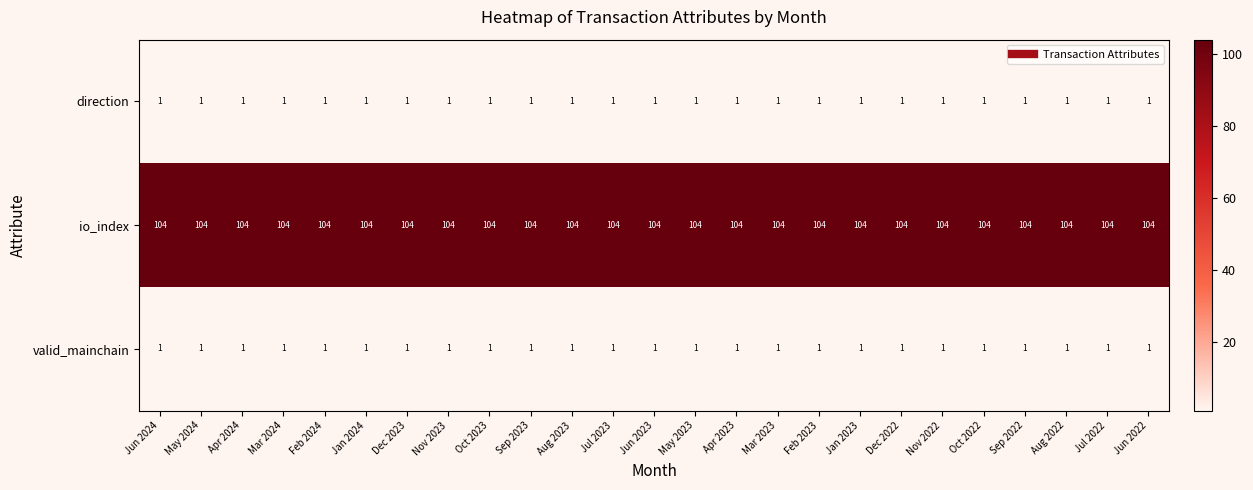

What is the sum of all valid_mainchain values?

25